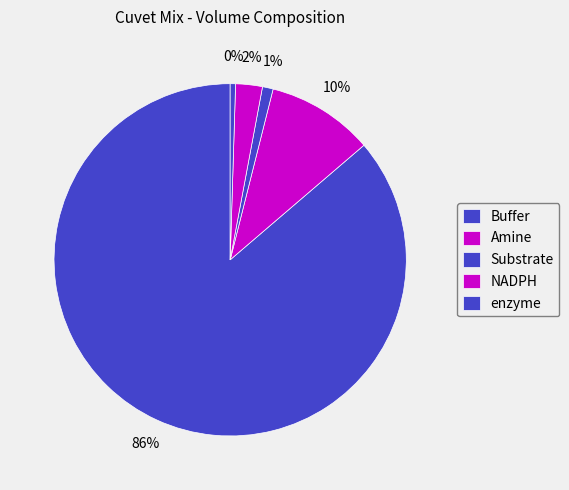

True or false: Buffer accounts for 86% of the total.

True